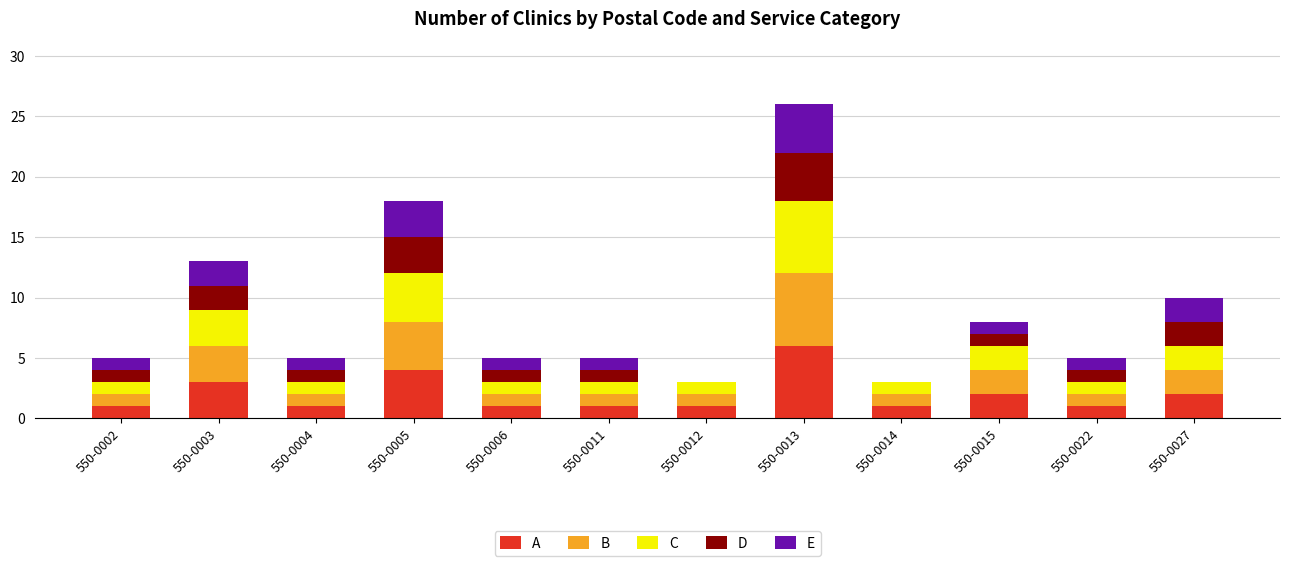

What is the maximum value for A?

6